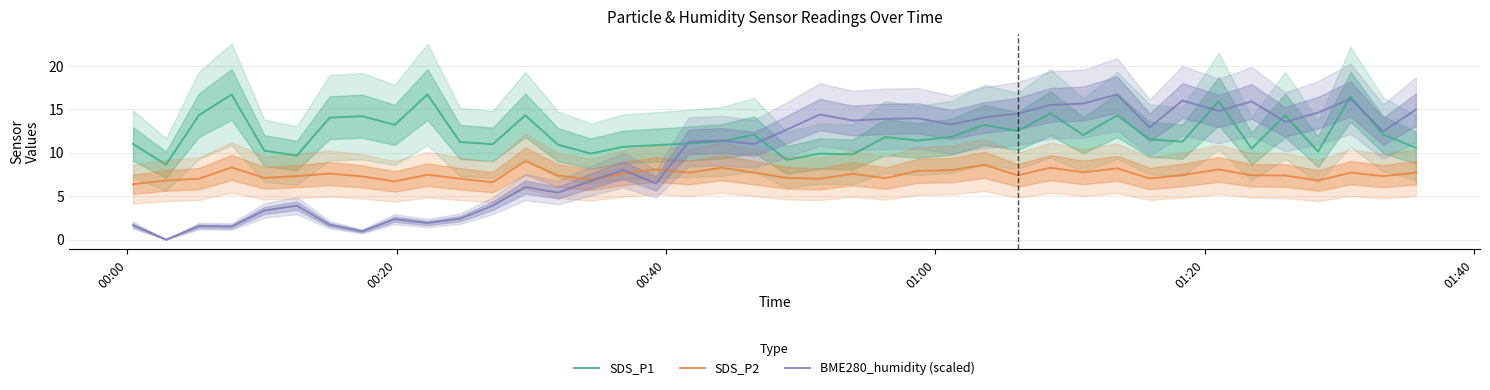

What is the average value of the SDS_P2 series?

7.5